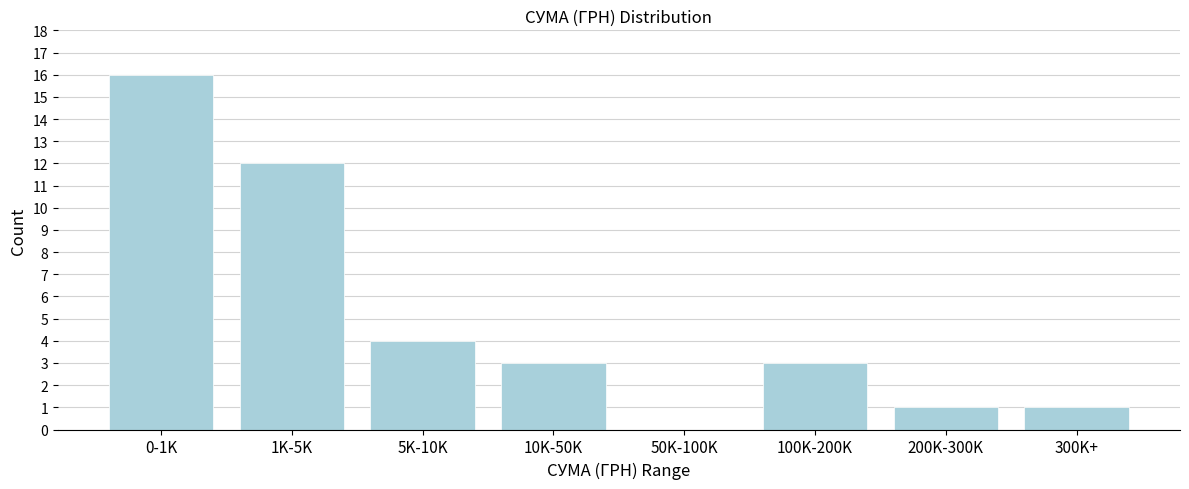

Reading left to right, list all the values displayed in this chart.

0-1K=16	1K-5K=12	5K-10K=4	10K-50K=3	50K-100K=0	100K-200K=3	200K-300K=1	300K+=1